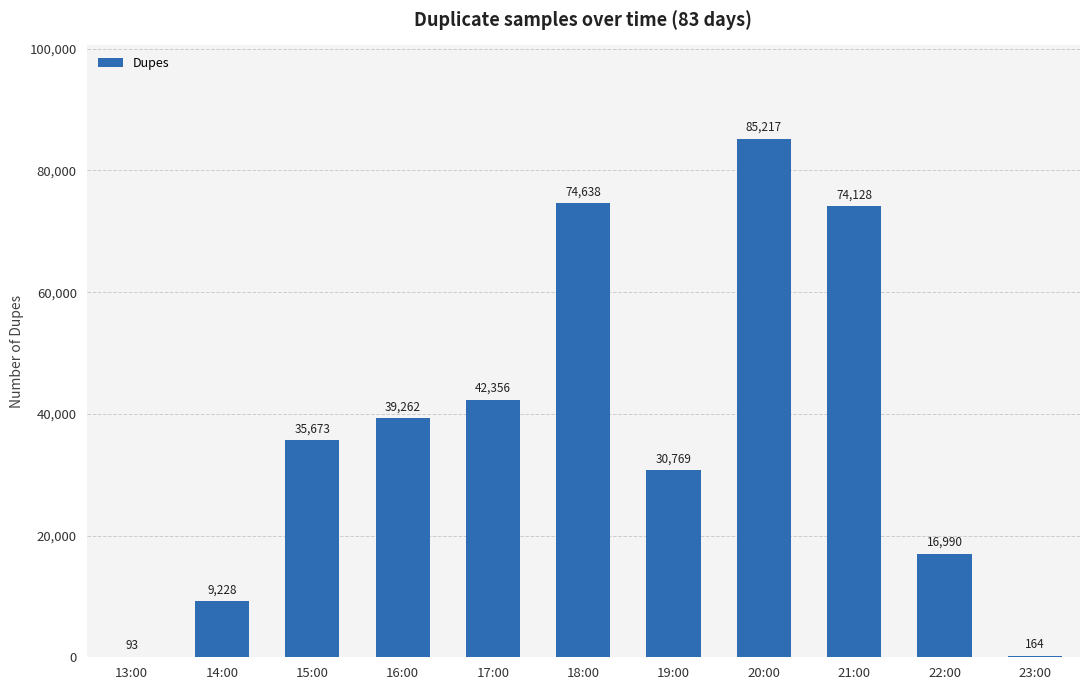

The value at 16:00 is 39262. True or false?

True